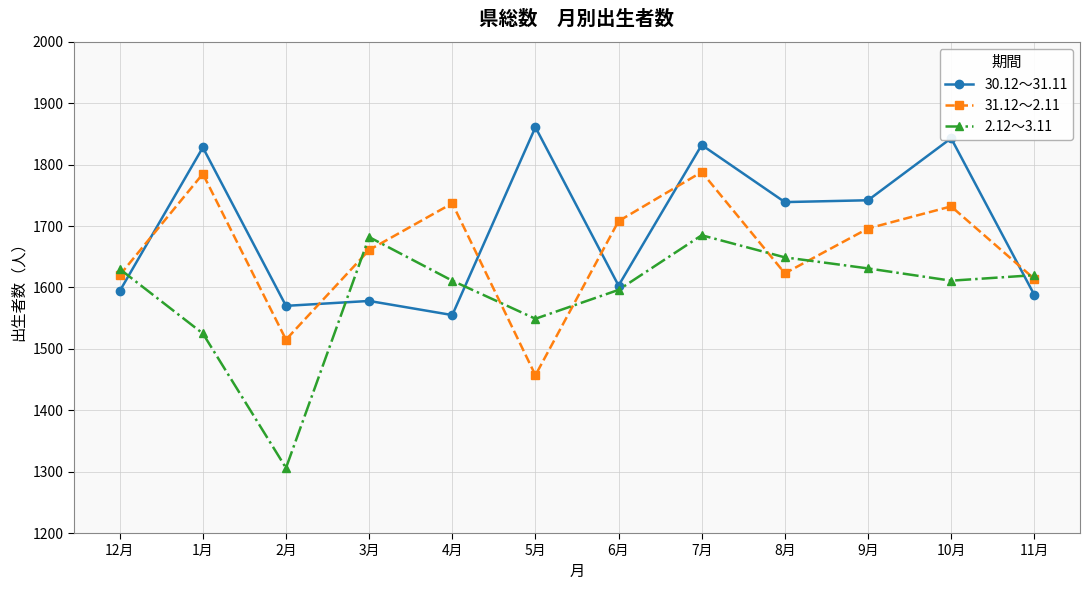

Which label corresponds to the smallest value in the chart?

2月